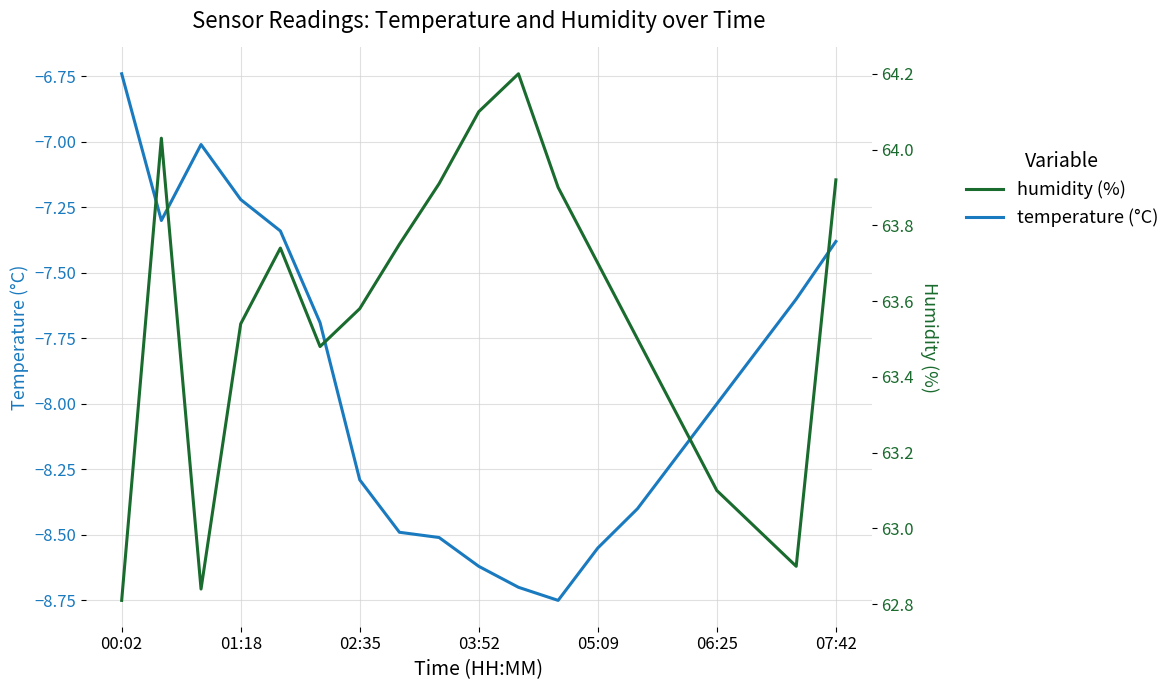

Is it true that temperature (°C) equals -7.2 at 01:18?

True